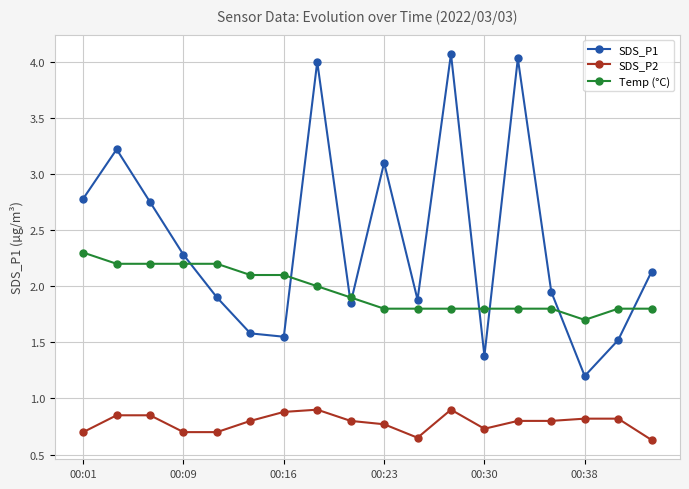

True or false: SDS_P2 and Temp (°C) cross at least once.

False